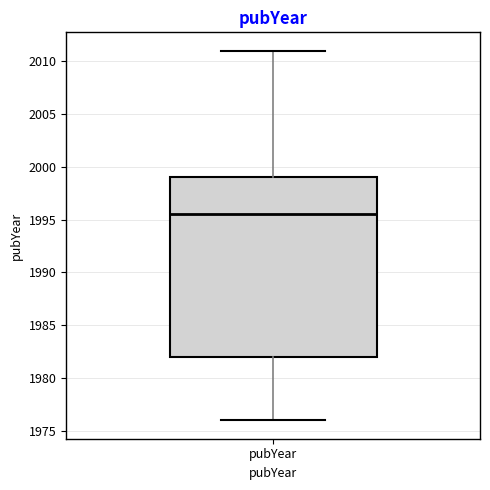

Read this box plot against the y-axis: the position of the median line, the range covered by the box, and the ends of both whiskers. The values are not printed on the chart, so give them approximately, as read against the axis.

median 1995.5, box 1982.0 to 1999.0, whiskers 1976.0 to 2011.0